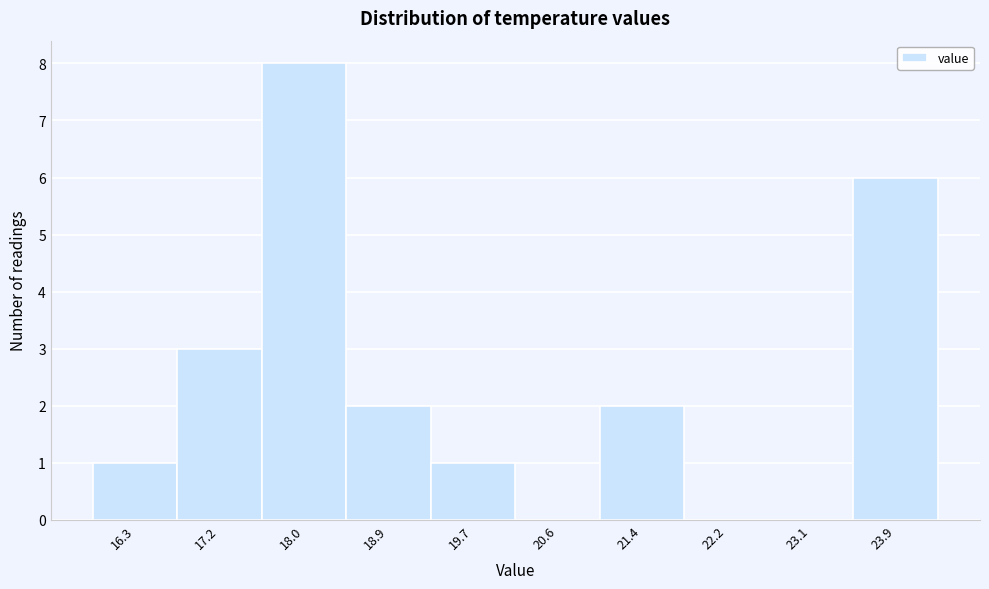

Reading left to right, what are all the values shown in this chart?

16.3=1	17.2=3	18.0=8	18.9=2	19.7=1	20.6=0	21.4=2	22.2=0	23.1=0	23.9=6